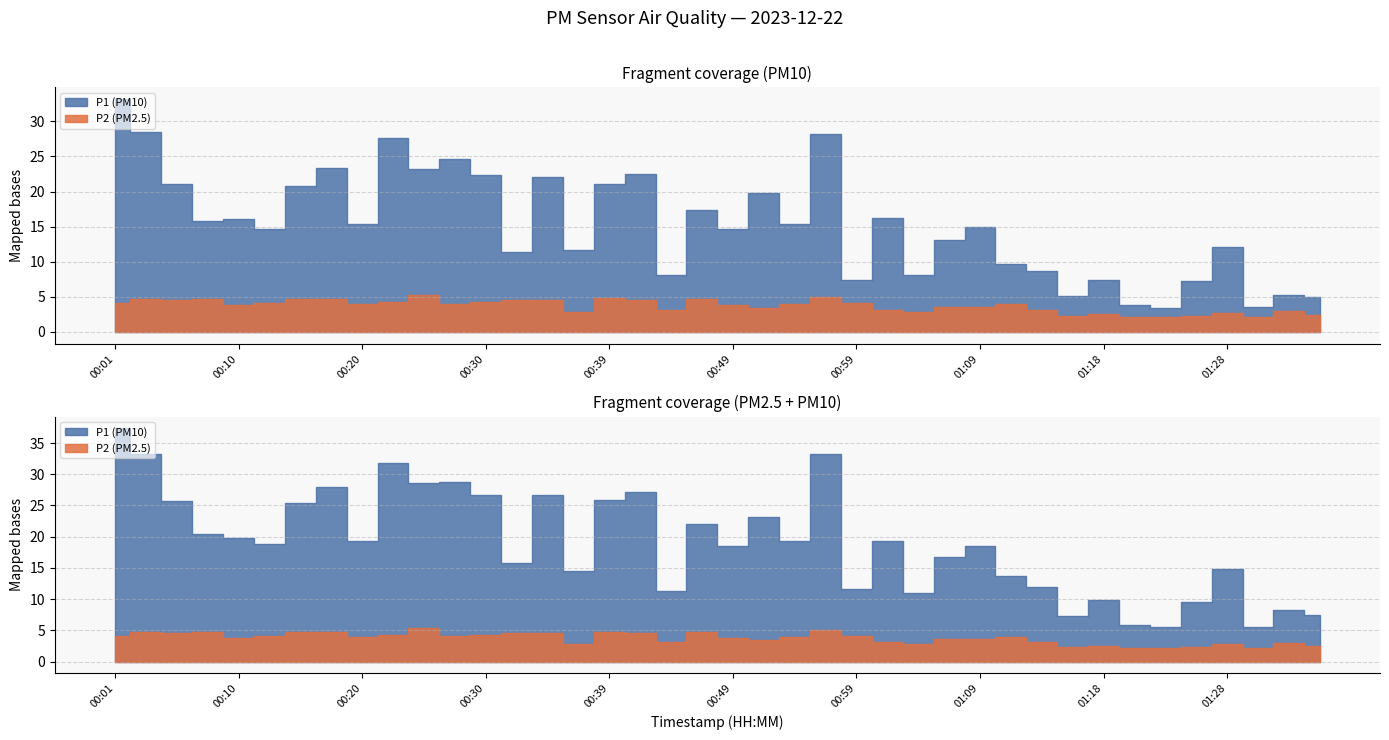

Which label corresponds to the largest value in the chart?

00:01